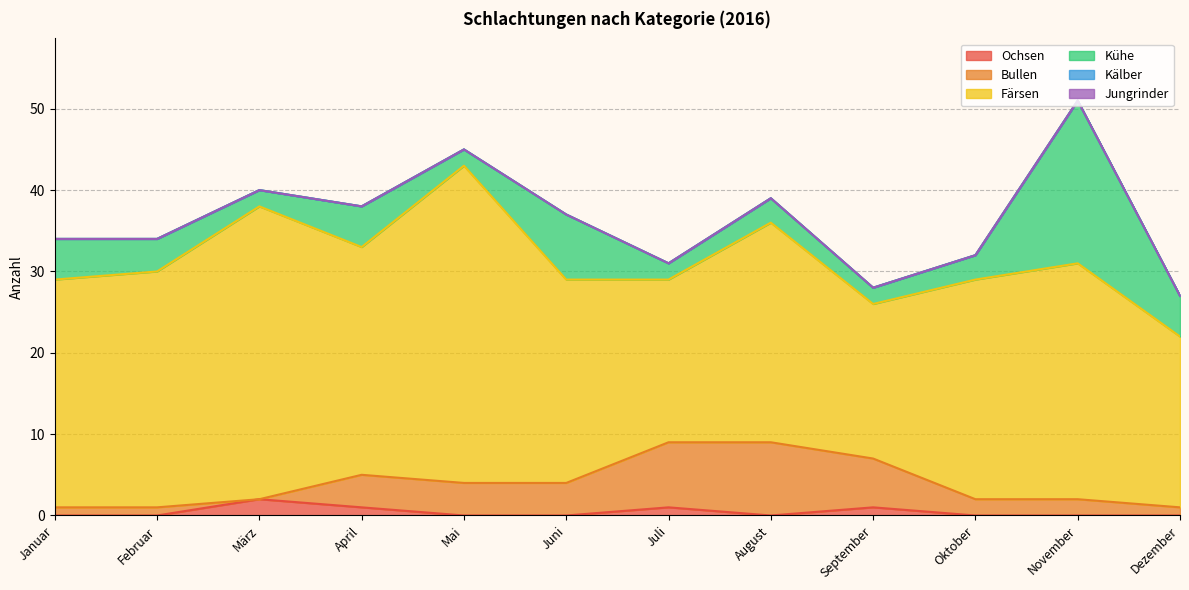

What is the sum of the Ochsen values at September and Oktober?

1